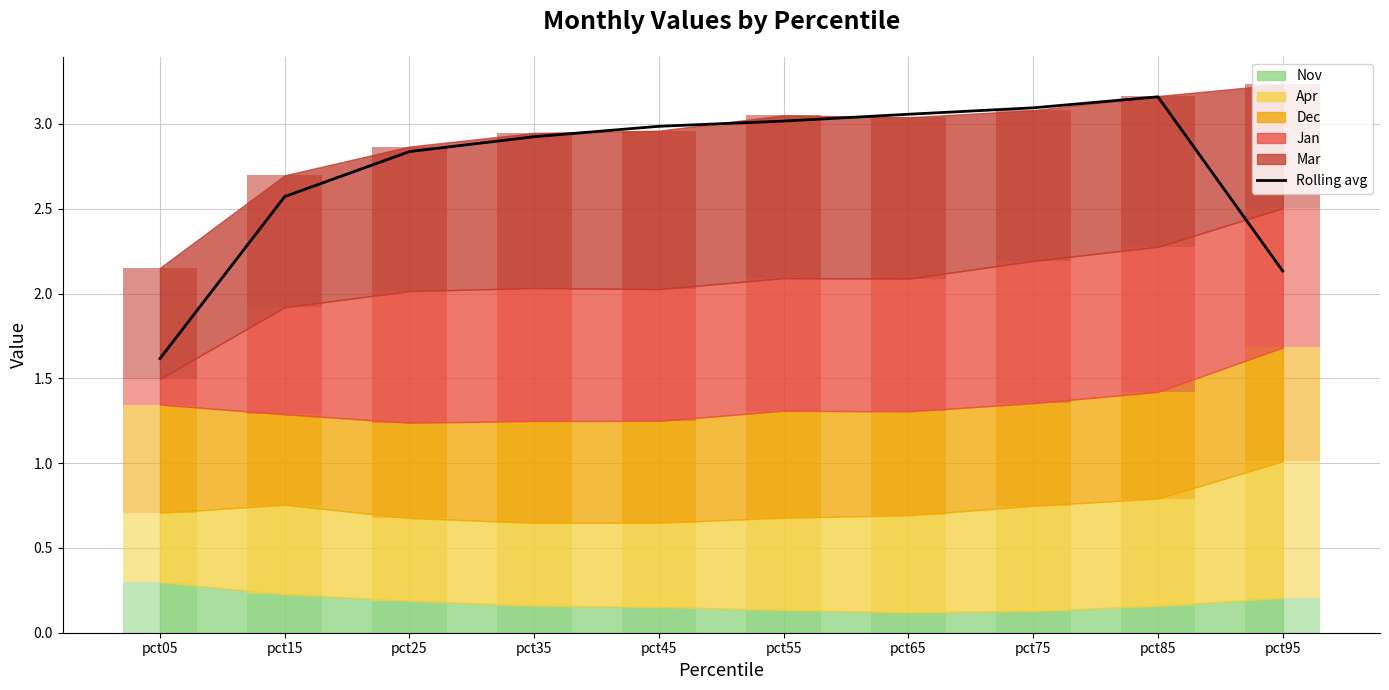

Which has a higher value, pct65 or pct35?

pct65